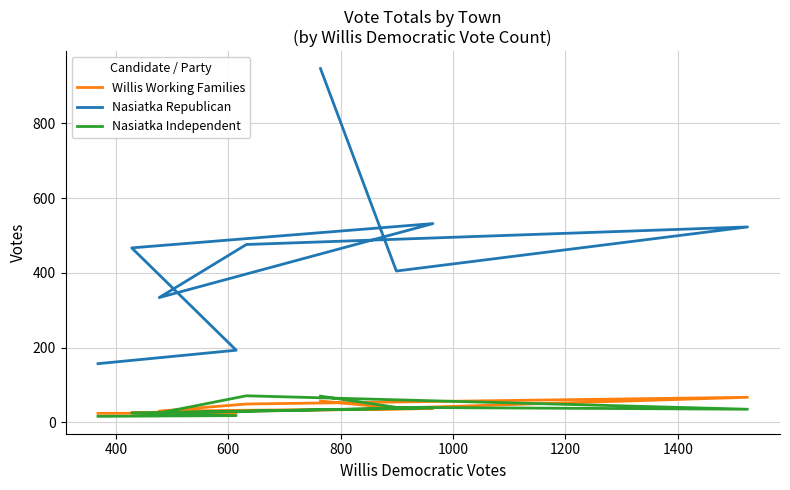

How many data points in Willis Working Families are less than 37?

4